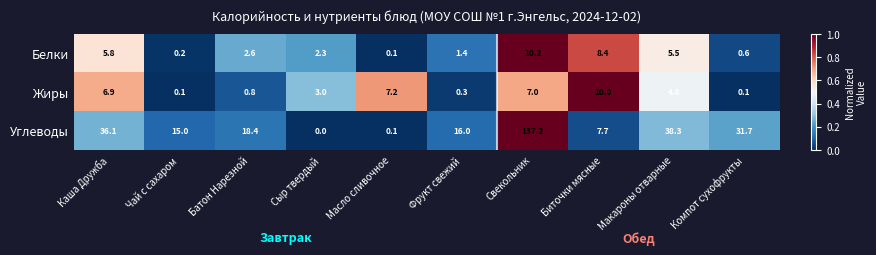

What is the difference between the highest and lowest values at Фрукт свежий?

15.7